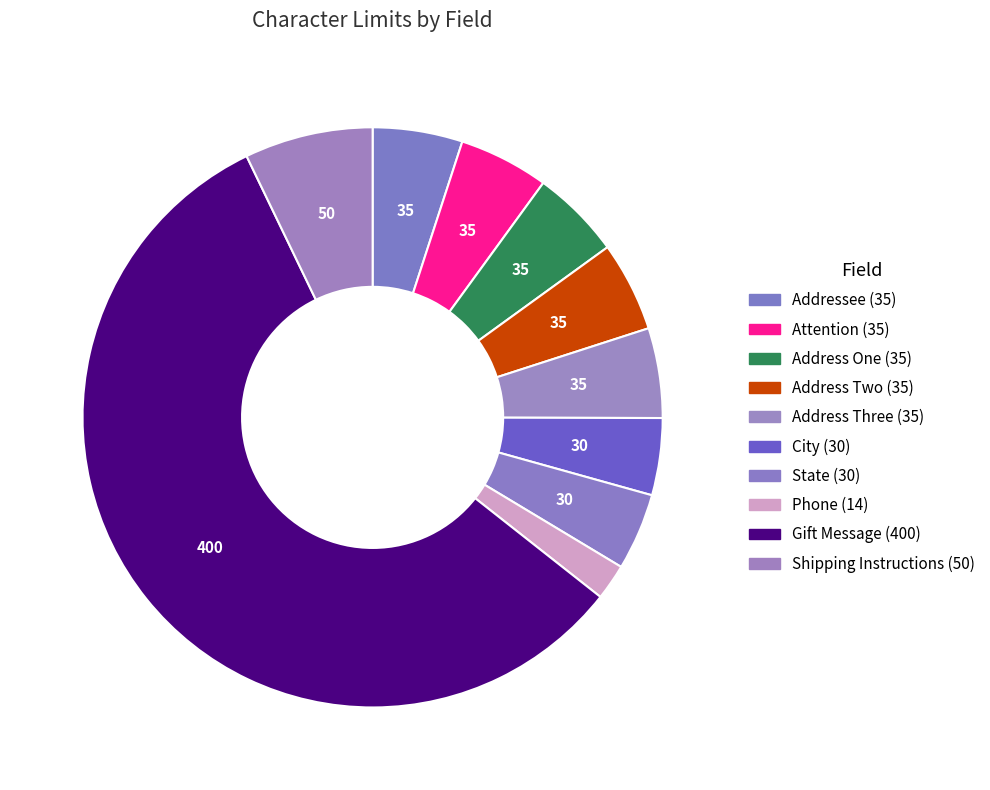

The Address Two (35) slice represents 14% of the pie. True or false?

False